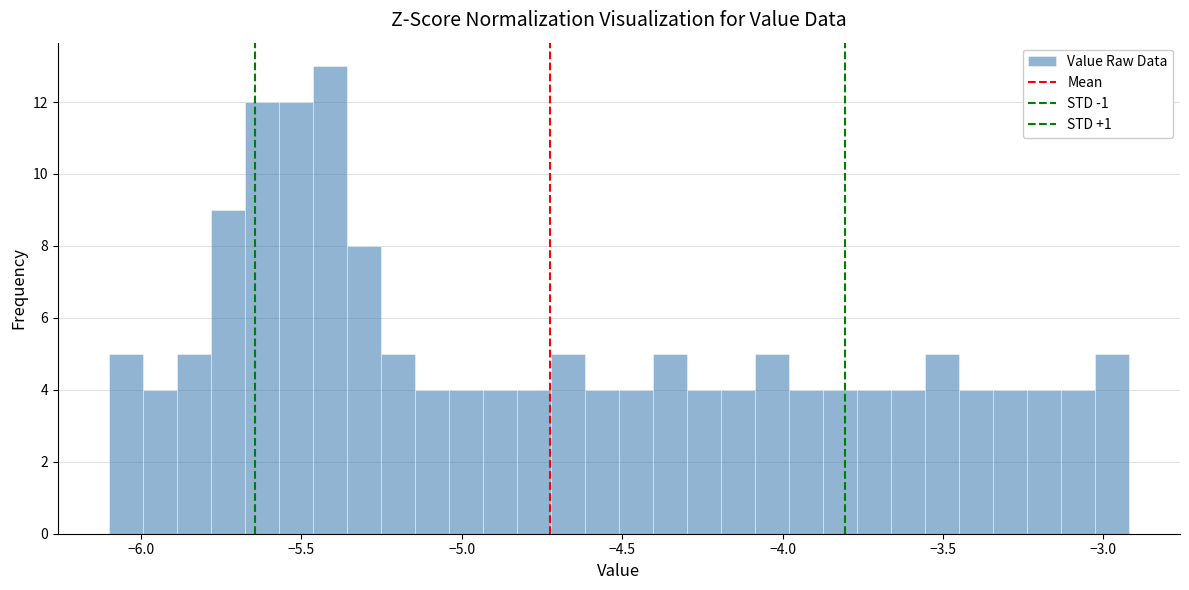

Read against the x-axis, roughly where is the centre of the tallest bar?

-5.40